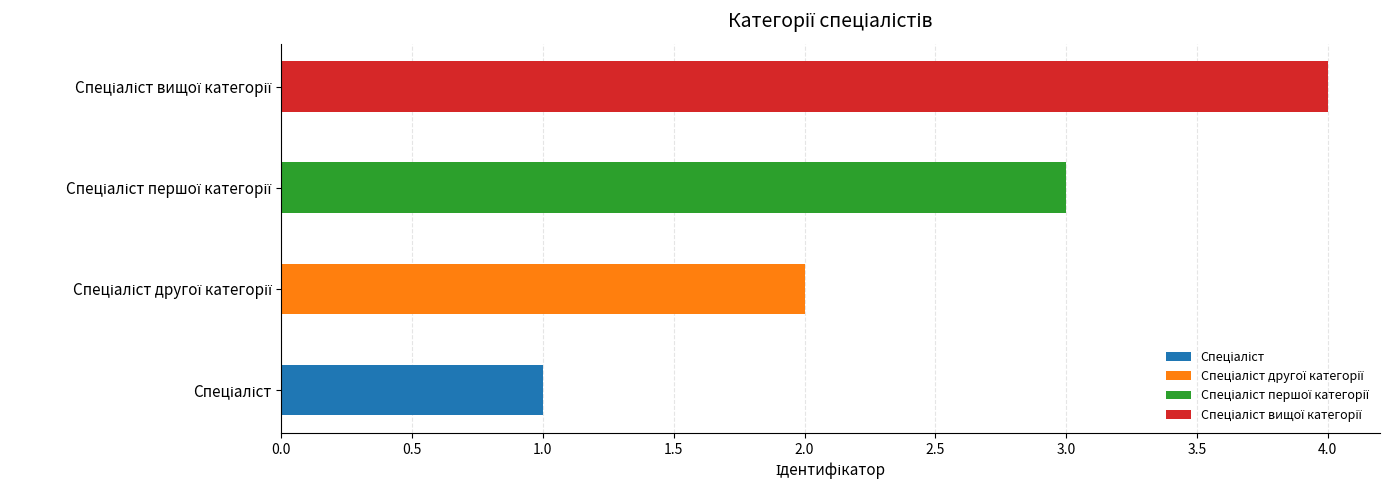

True or false: the data shows 4 at Спеціаліст вищої категорії.

True